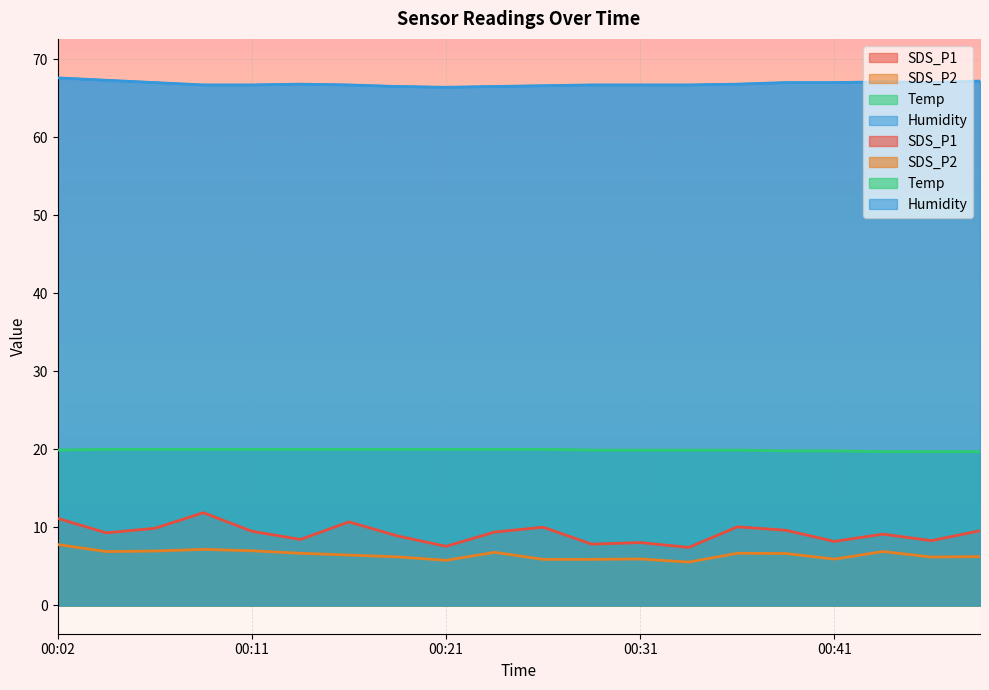

What are all the series names shown in the legend?

SDS_P1, SDS_P2, Temp, Humidity